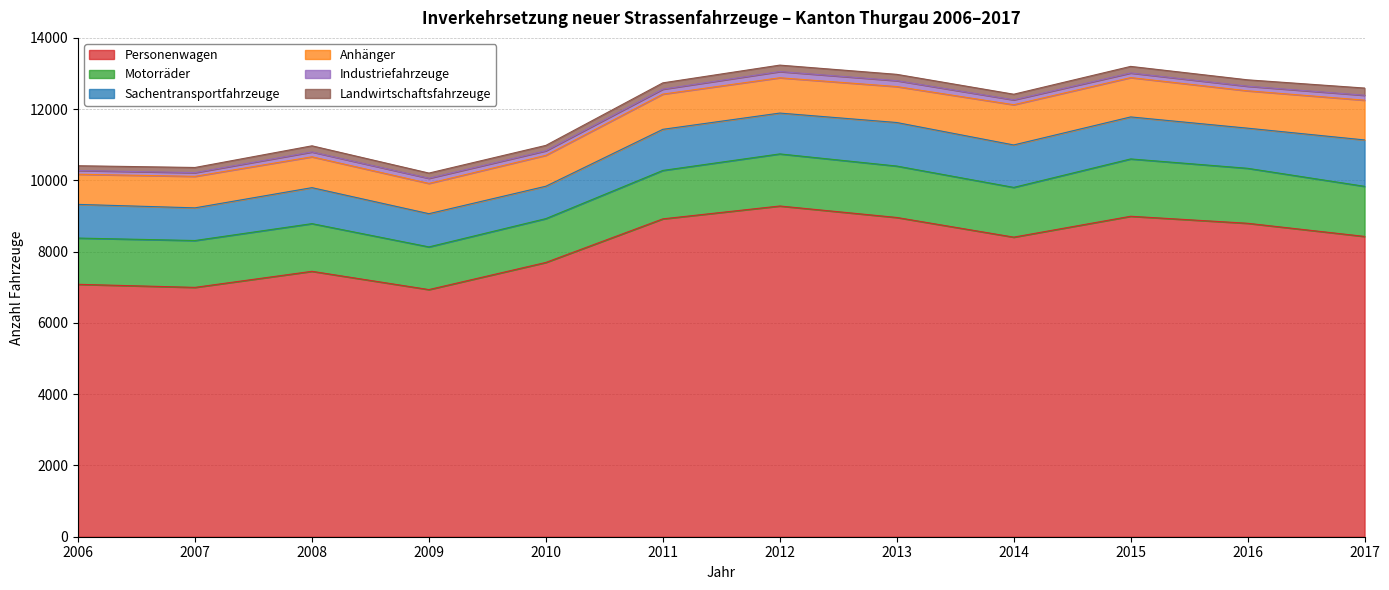

Which series has the largest range (max minus min)?

Personenwagen